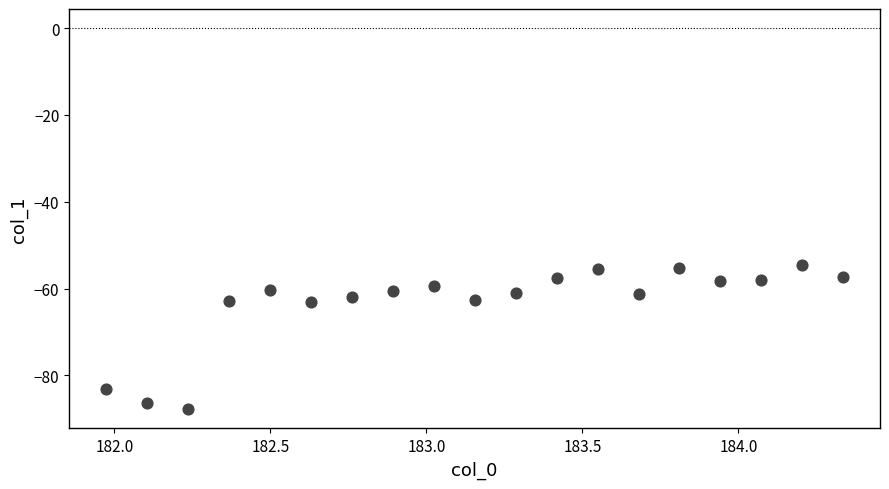

What is the range of Y values (max minus min)?

33.3